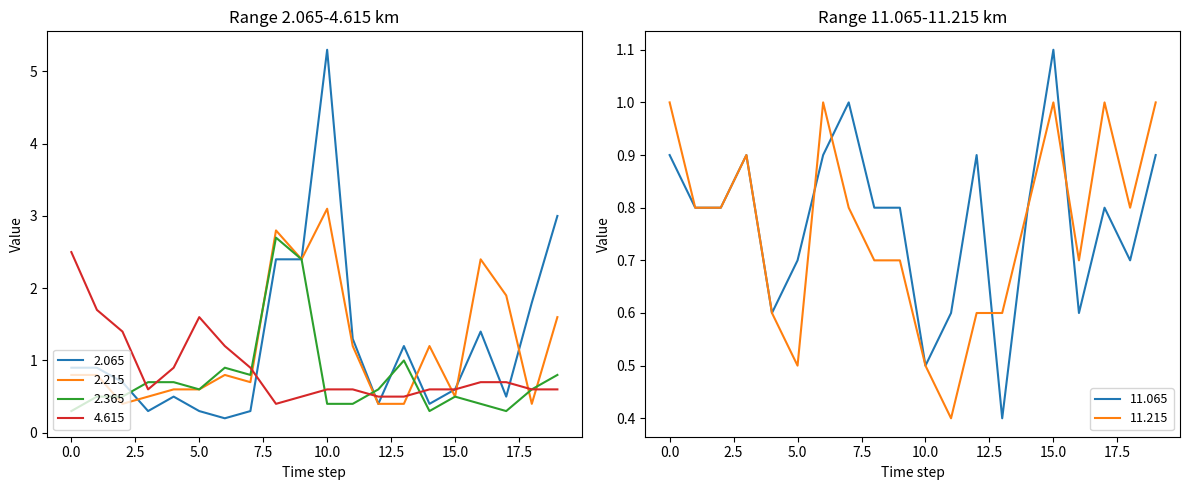

Which series has the largest range (max minus min)?

2.065